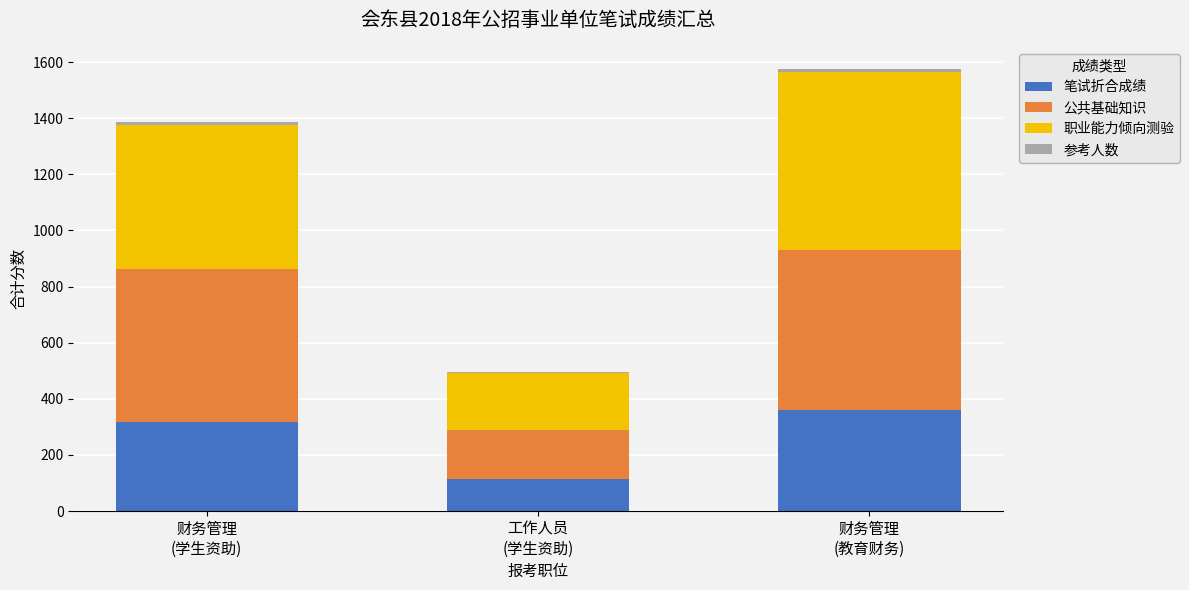

Does the chart contain stacked bars?

Yes